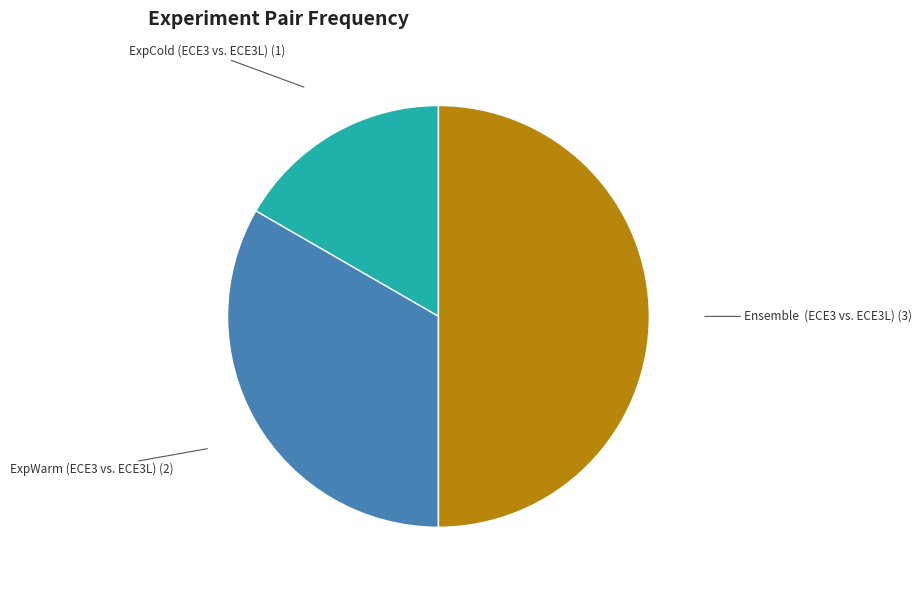

True or false: Ensemble (ECE3 vs. ECE3L) (3) accounts for 50% of the total.

True